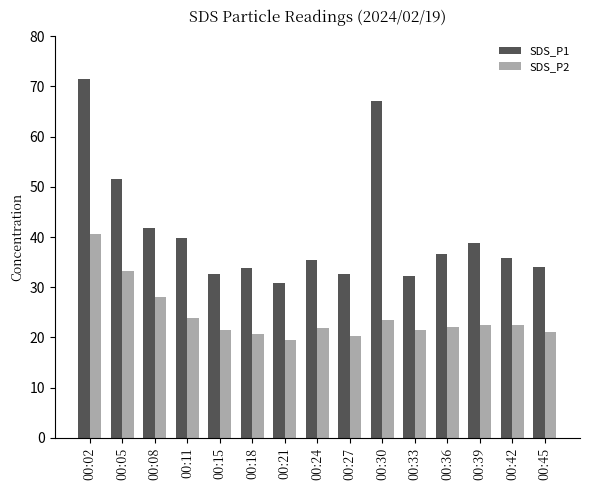

What is the maximum value for SDS_P2?

40.7